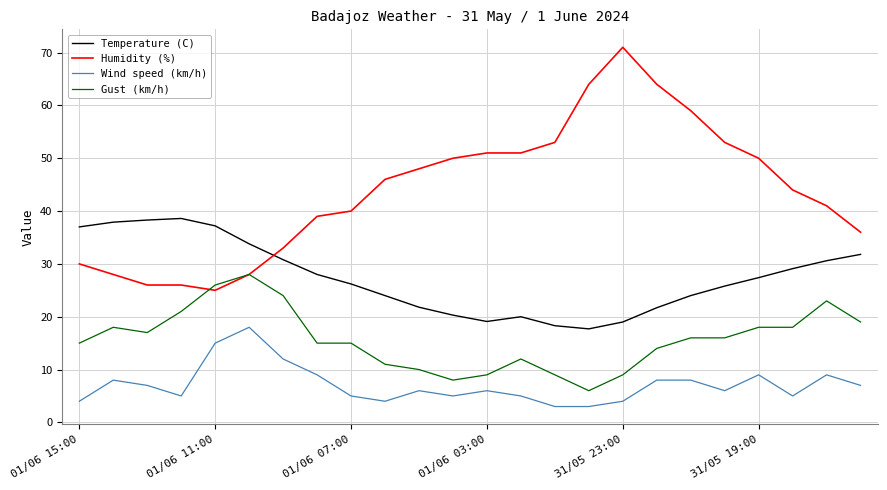

List the series in order of their peak value, lowest first.

Wind speed (km/h), Gust (km/h), Temperature (C), Humidity (%)